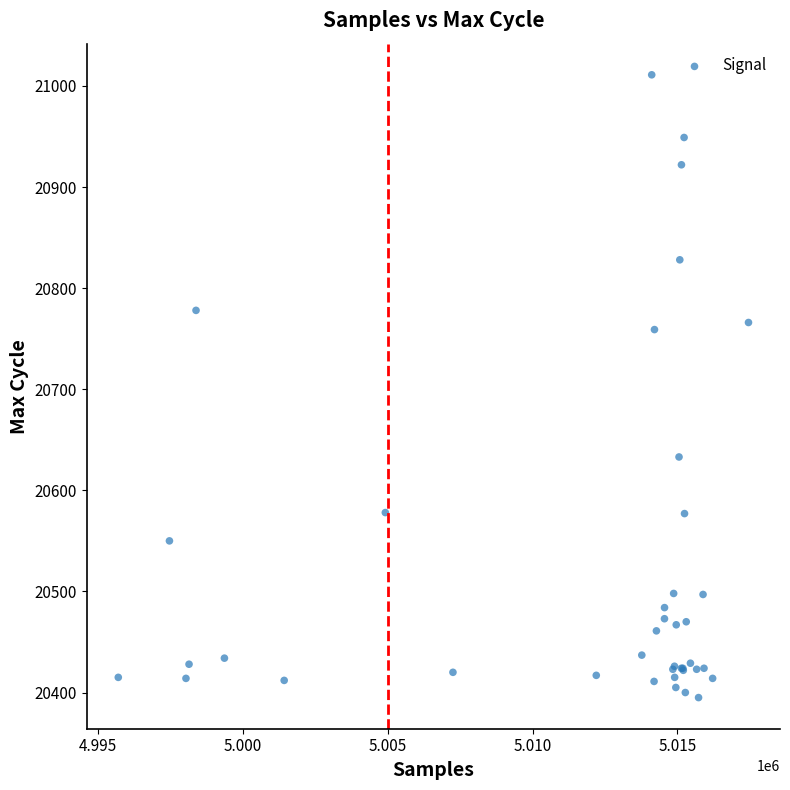

What Y value in the scatter plot is closest to 20703?

20759